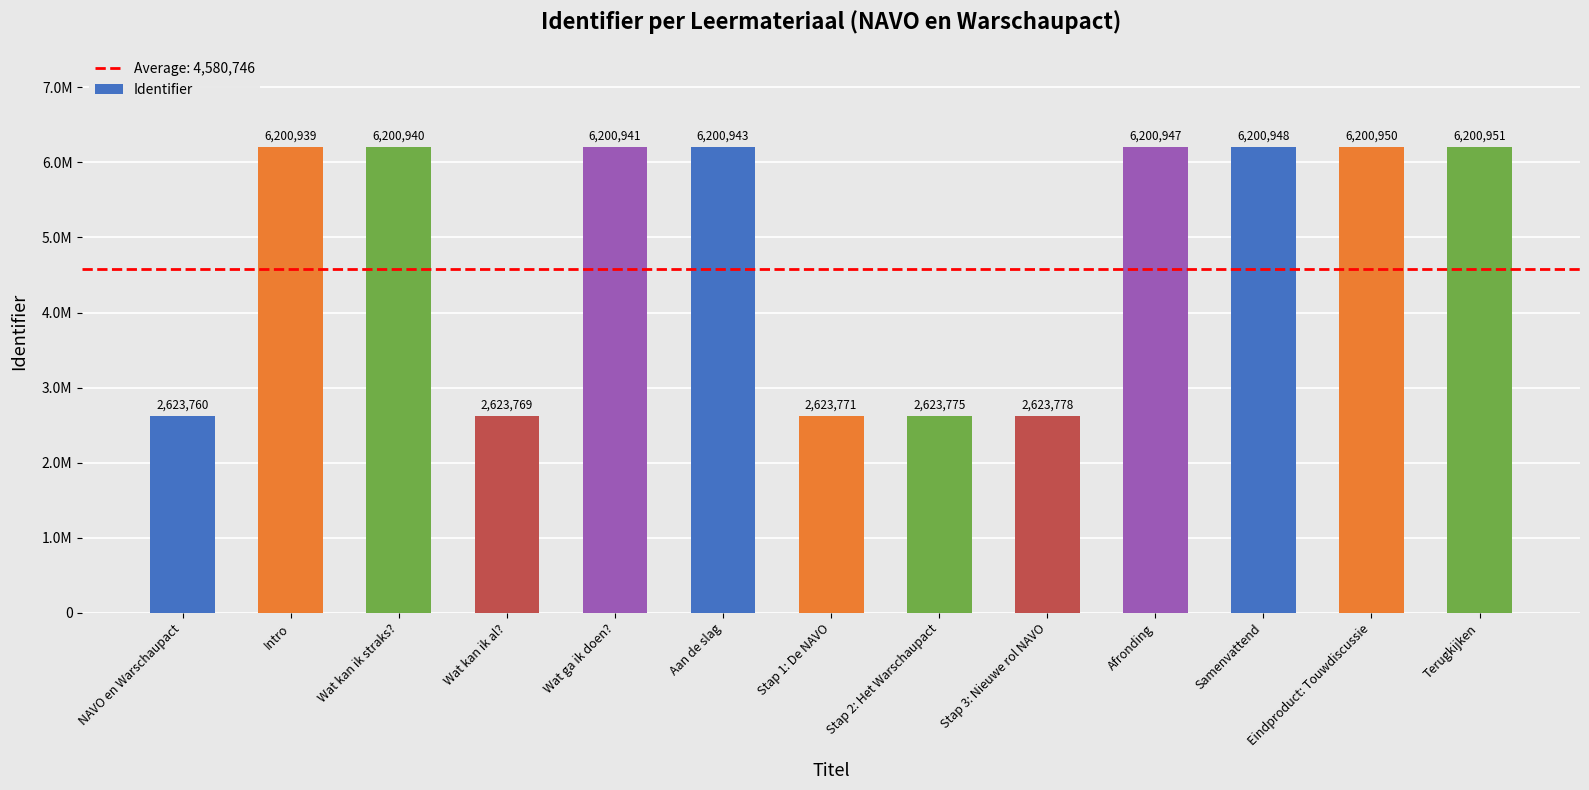

True or false: the data shows 2623769 at Wat kan ik al?.

True